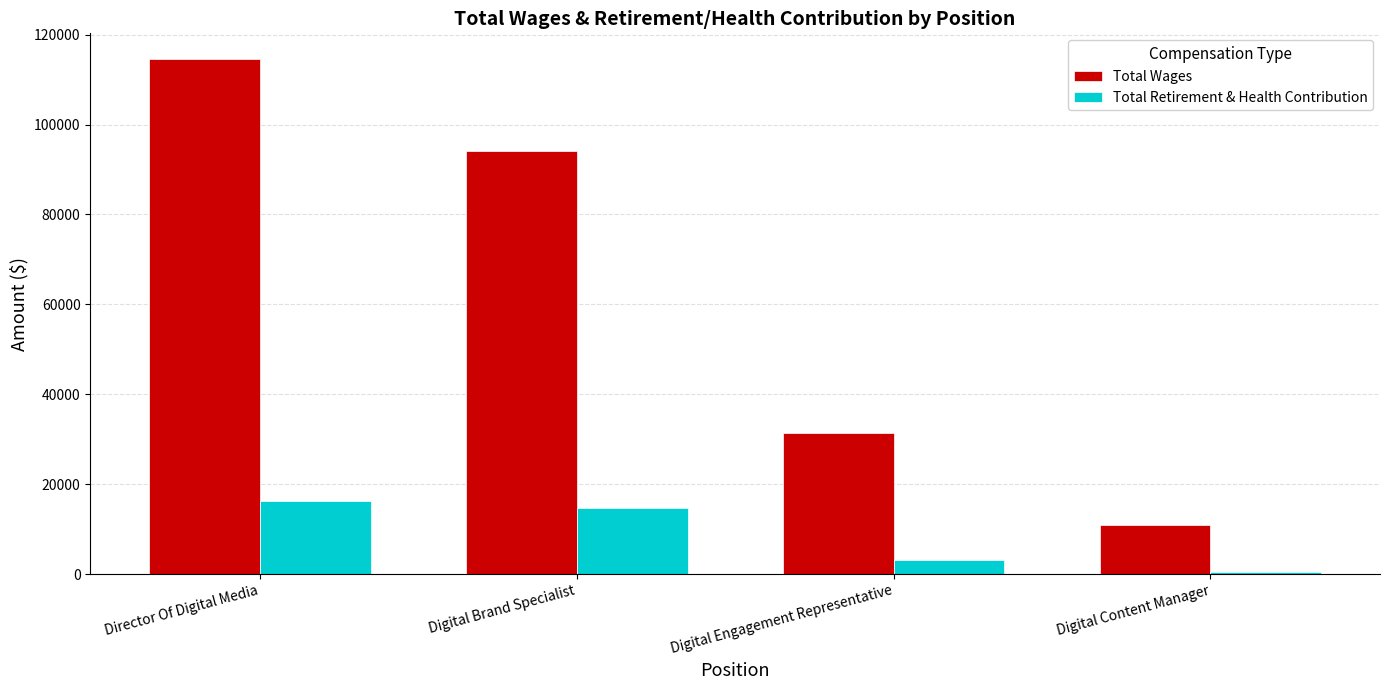

At which label does Total Wages reach its peak?

Director Of Digital Media